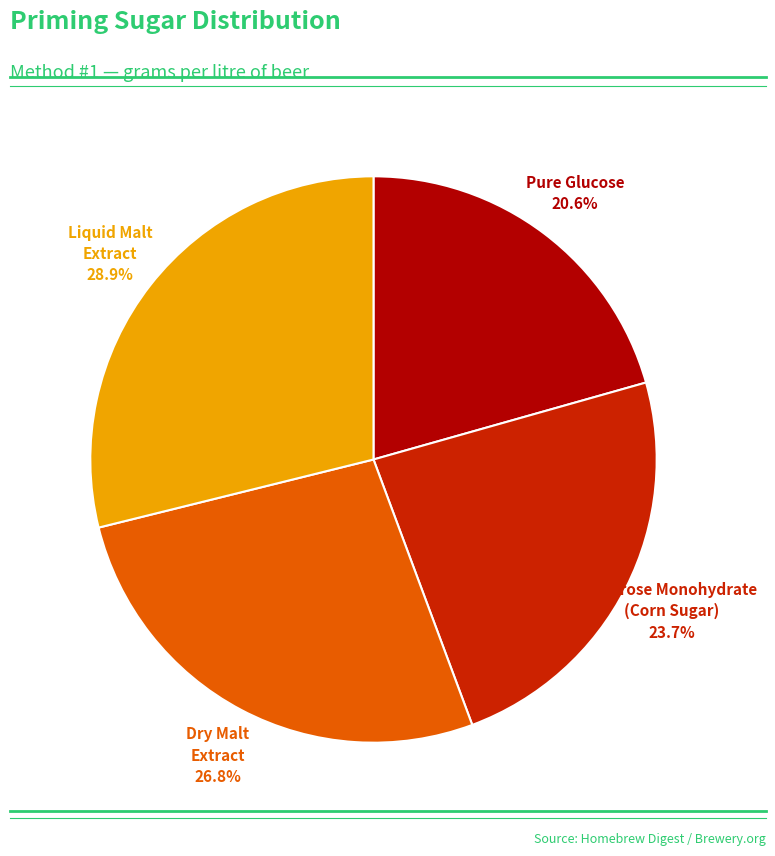

Is there any slice that represents more than half of the pie?

No